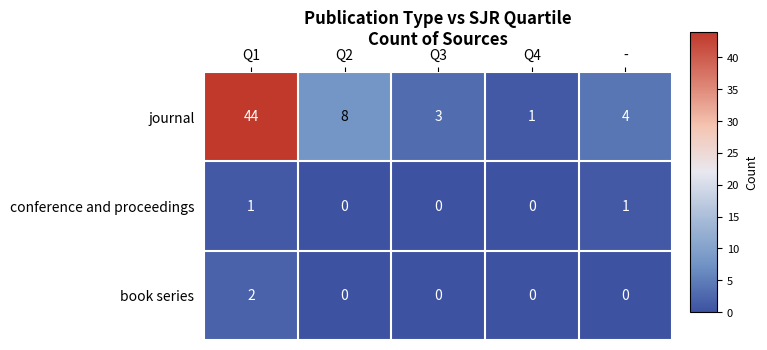

Reading right to left, transcribe all the data shown in this chart.

journal: -=4	Q4=1	Q3=3	Q2=8	Q1=44
conference and proceedings: -=1	Q4=0	Q3=0	Q2=0	Q1=1
book series: -=0	Q4=0	Q3=0	Q2=0	Q1=2